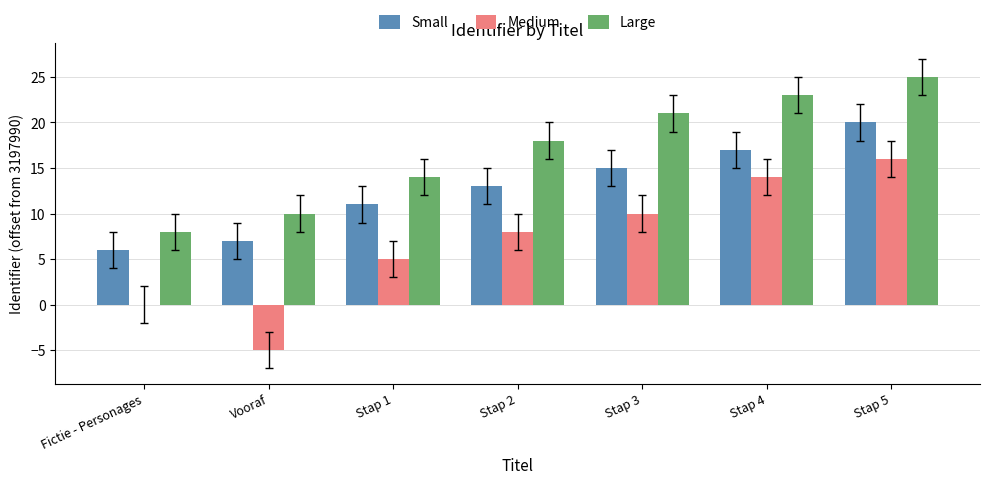

What is the sum of all Large values?

119